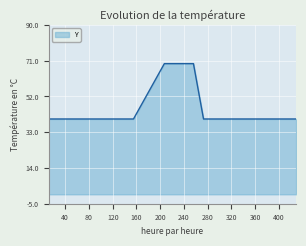

What is the difference between the second highest and second lowest values?

29.4